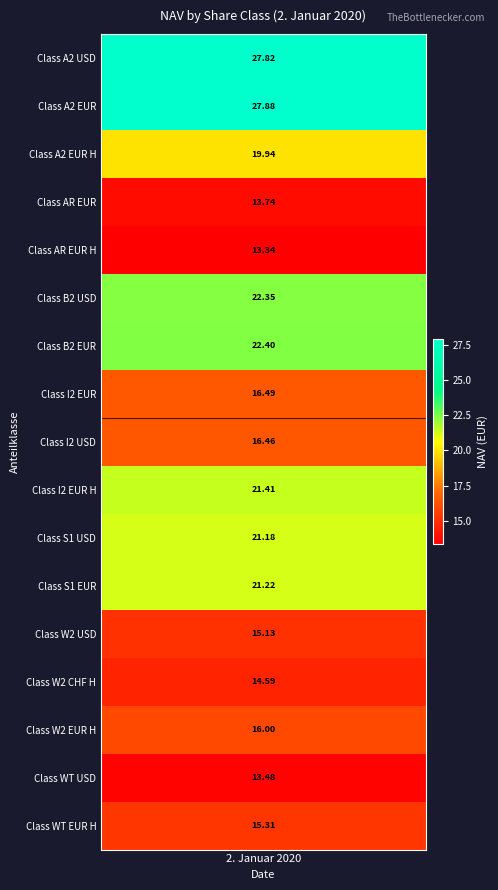

Approximately how many times larger is the value at Class A2 USD compared to Class S1 EUR?

1.3